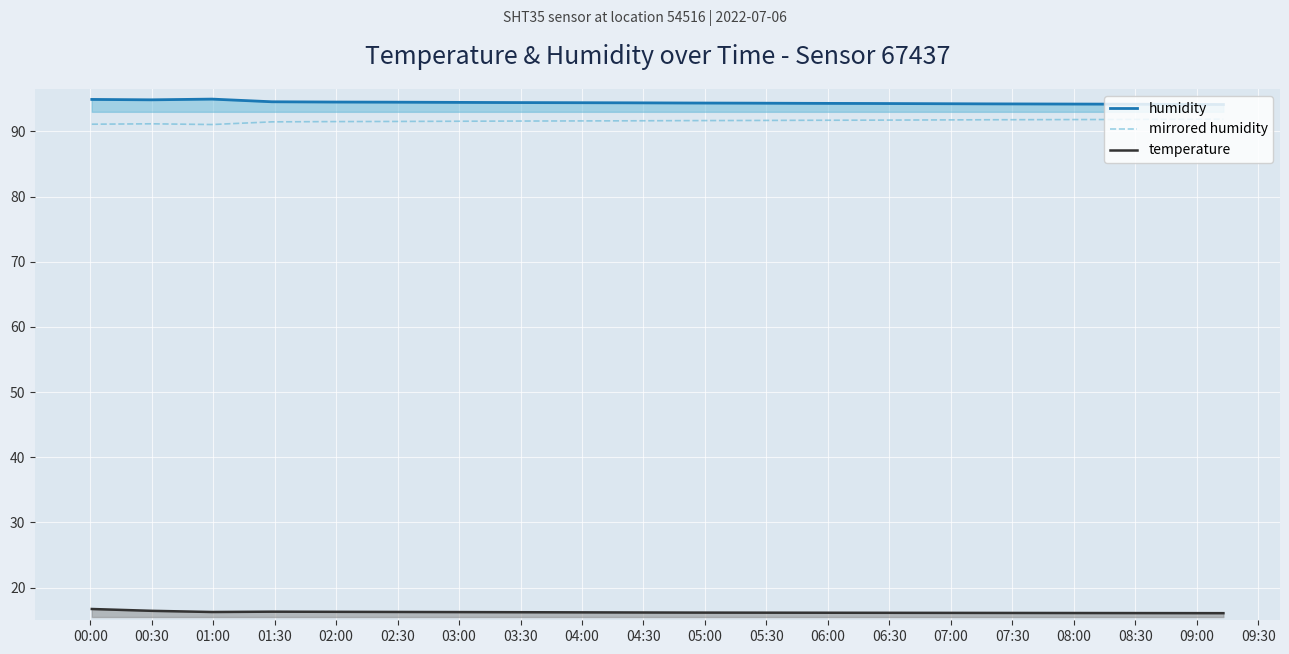

True or false: humidity and mirrored humidity cross at least once.

False